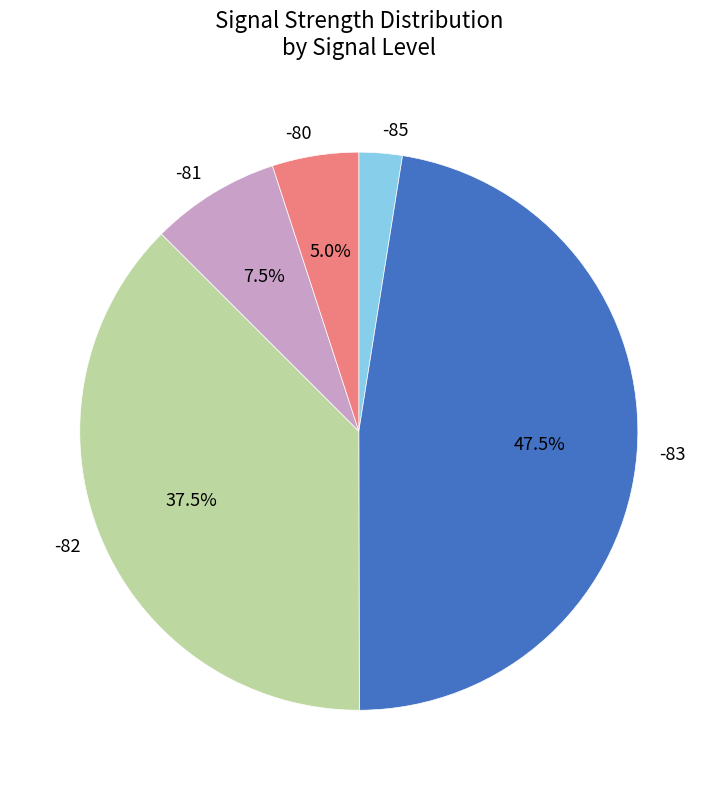

Count the number of slices in the pie.

5